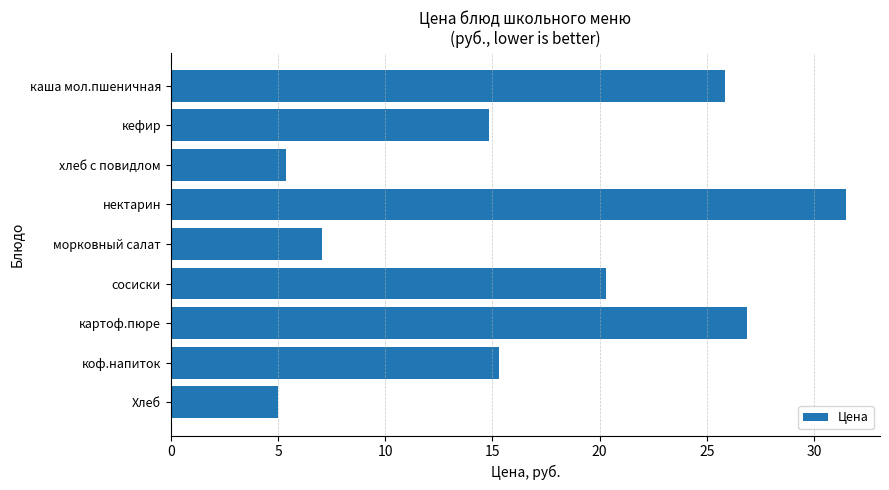

Which has a higher value, картоф.пюре or кефир?

картоф.пюре